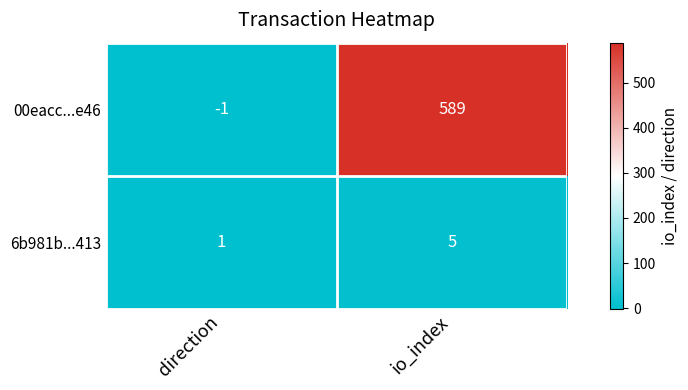

The 00eacc...e46 series shows 589 at io_index. True or false?

True